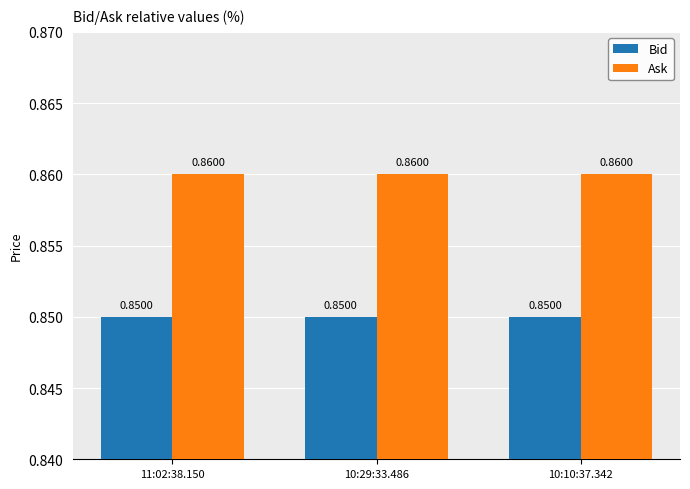

What is the total value across all series at 10:29:33.486?

1.7